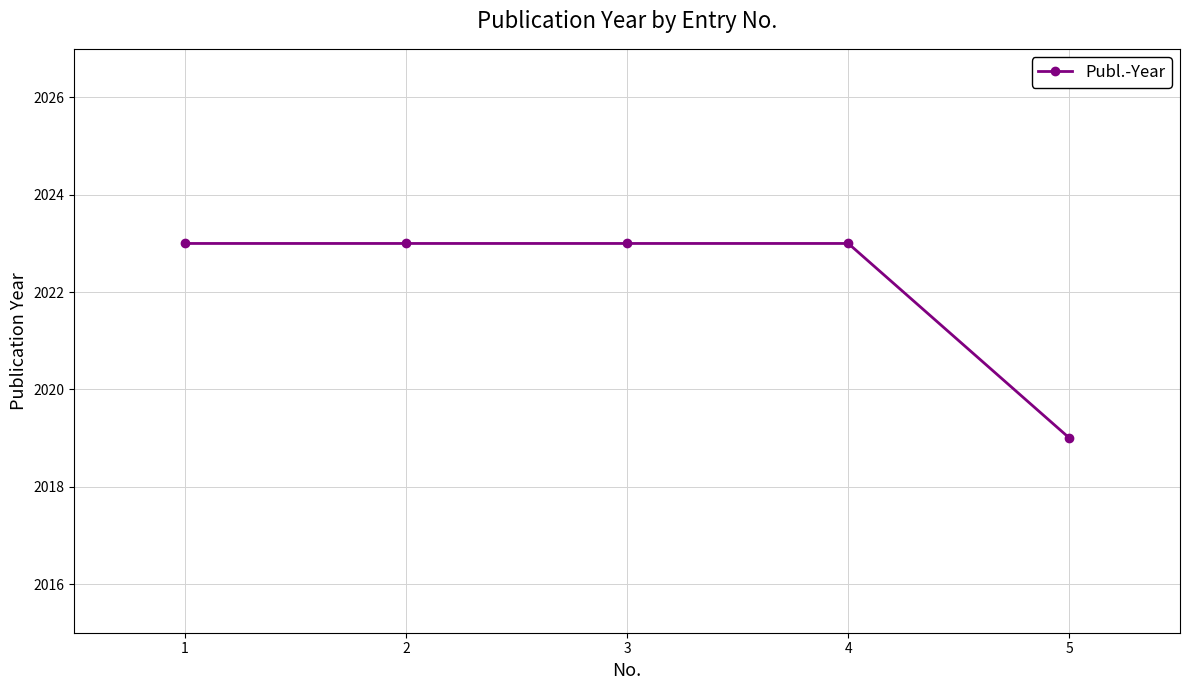

How many distinct data groups are displayed?

1